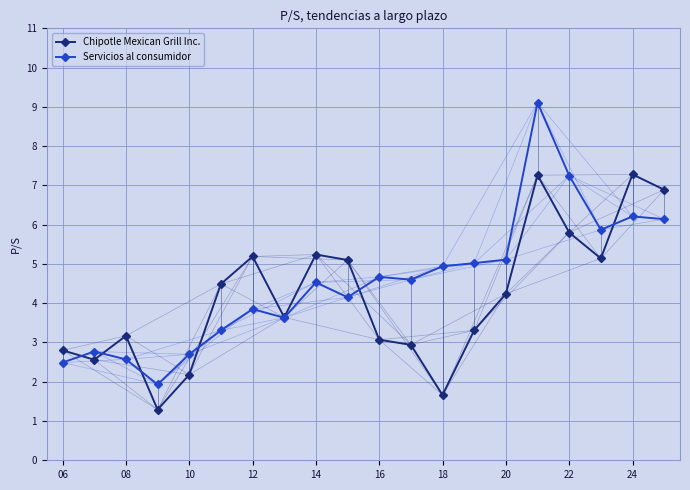

Does the chart display data point markers on the line(s)?

Yes